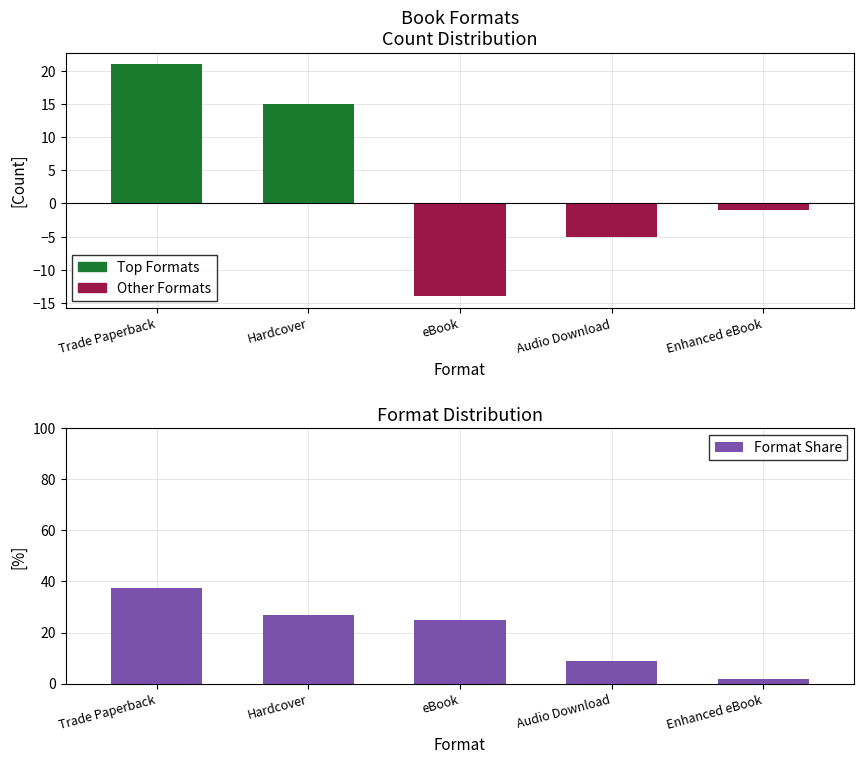

How many data points does each series have?

5